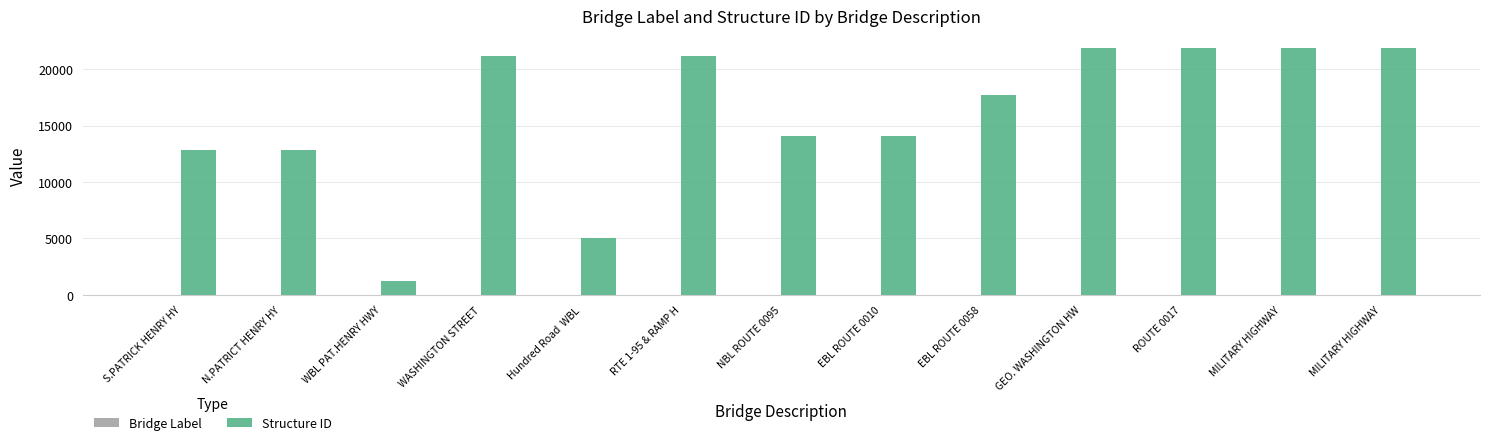

Reading right to left, what are all the values shown in this chart?

Bridge Label: MILITARY HIGHWAY=13	MILITARY HIGHWAY=12	ROUTE 0017=11	GEO. WASHINGTON HW=10	EBL ROUTE 0058=9	EBL ROUTE 0010=8	NBL ROUTE 0095=7	RTE 1-95 & RAMP H=6	Hundred Road  WBL=5	WASHINGTON STREET=4	WBL PAT.HENRY HWY=3	N.PATRICT HENRY HY=2	S.PATRICK HENRY HY=1
Structure ID: MILITARY HIGHWAY=21827	MILITARY HIGHWAY=21829	ROUTE 0017=21834	GEO. WASHINGTON HW=21838	EBL ROUTE 0058=17729	EBL ROUTE 0010=14031	NBL ROUTE 0095=14050	RTE 1-95 & RAMP H=21157	Hundred Road  WBL=5001	WASHINGTON STREET=21188	WBL PAT.HENRY HWY=1224	N.PATRICT HENRY HY=12810	S.PATRICK HENRY HY=12812